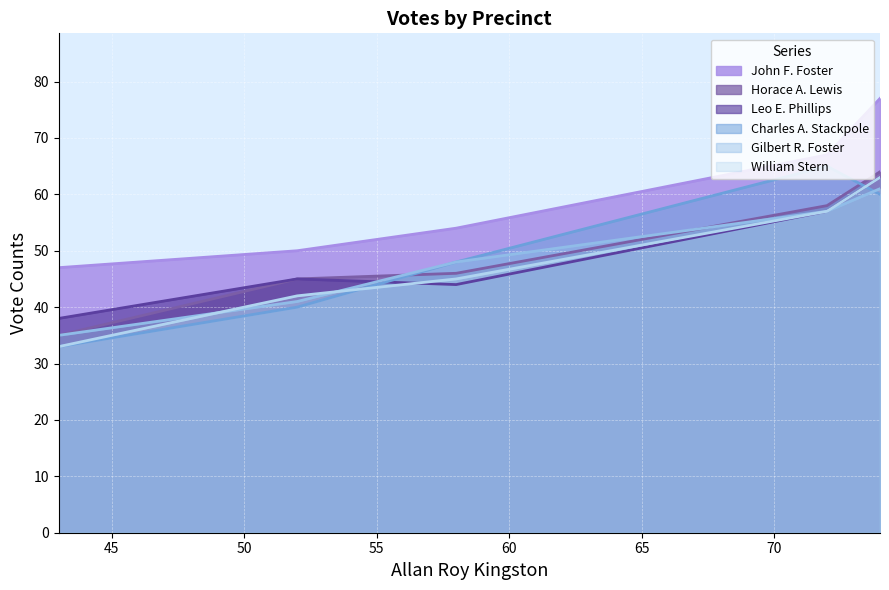

Where does the John F. Foster series first go above 54?

3